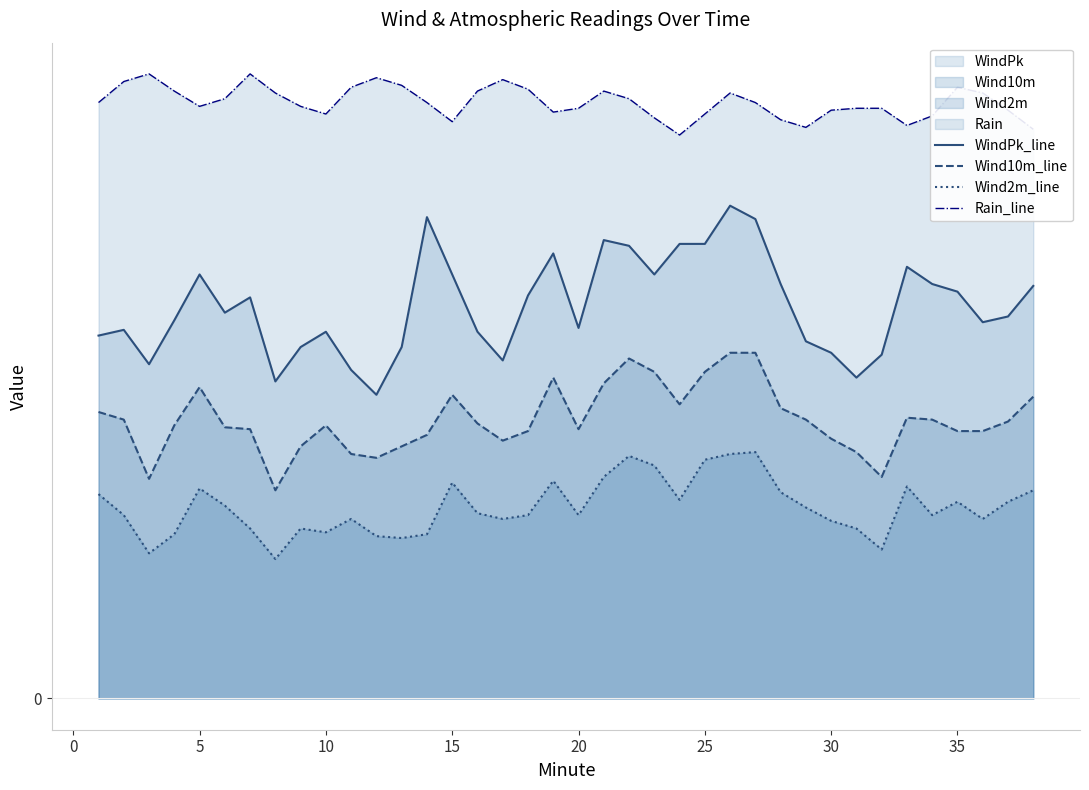

True or false: Wind10m_line has more than 2 interior local peaks.

True